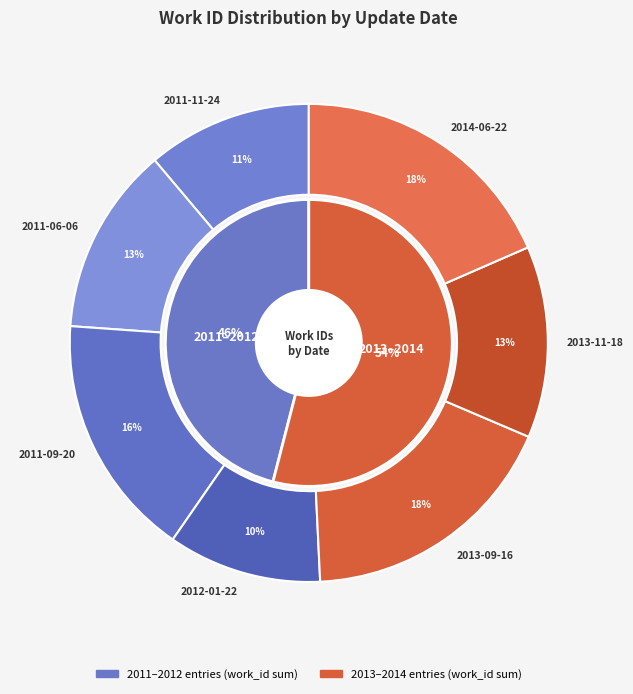

What is the largest slice in the pie chart?

2014-06-22